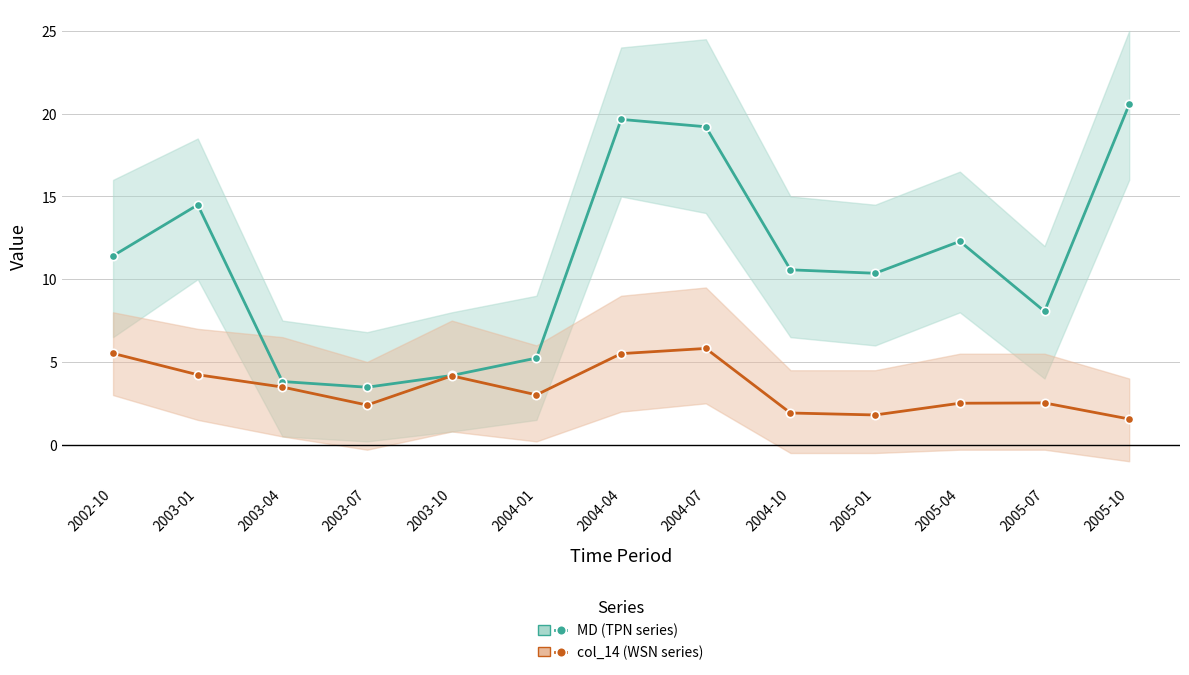

What is the value of the col_14 (WSN) point at the 10th from the left?

1.8